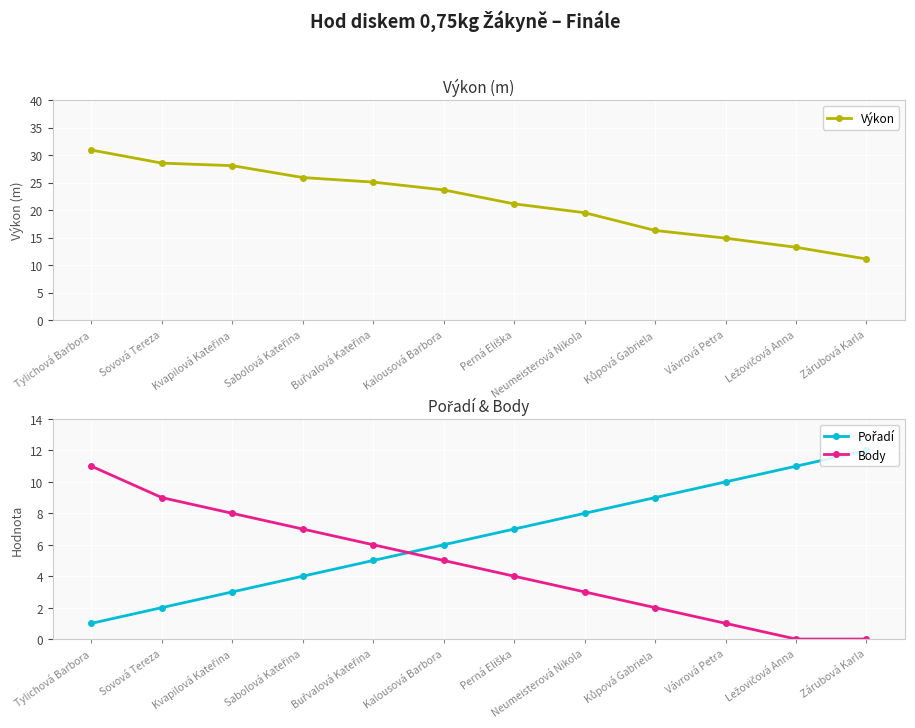

True or false: Body and Pořadí intersect in this chart.

True